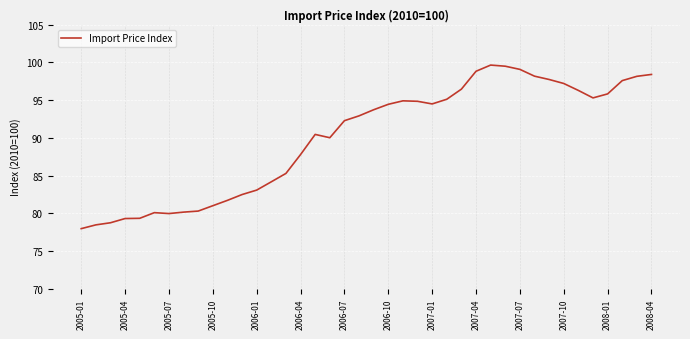

What is the smallest value displayed?

78.0